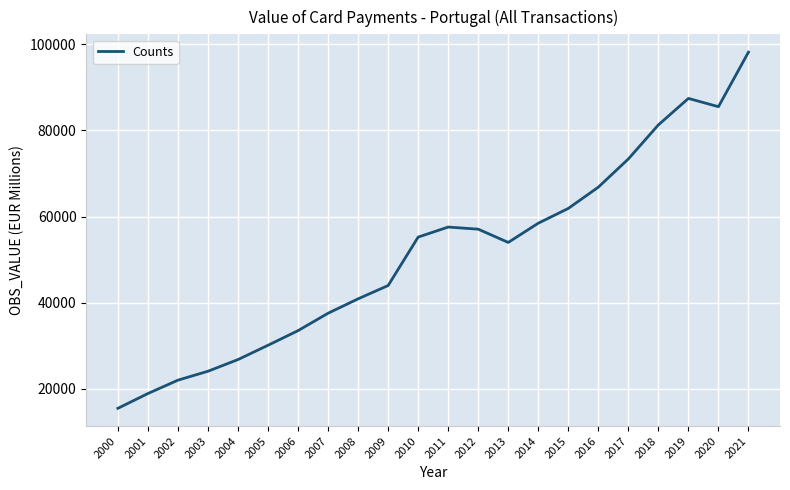

What is the maximum value shown in the chart?

98126.4